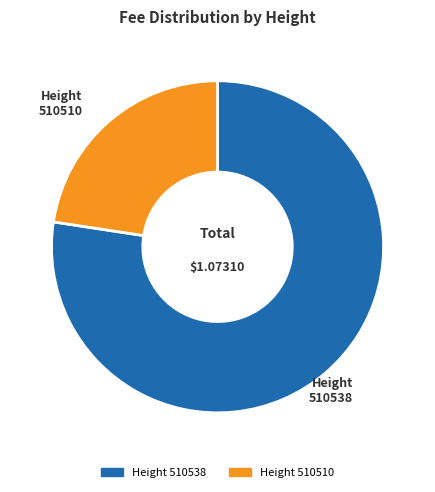

Is there any slice that represents more than half of the pie?

Yes